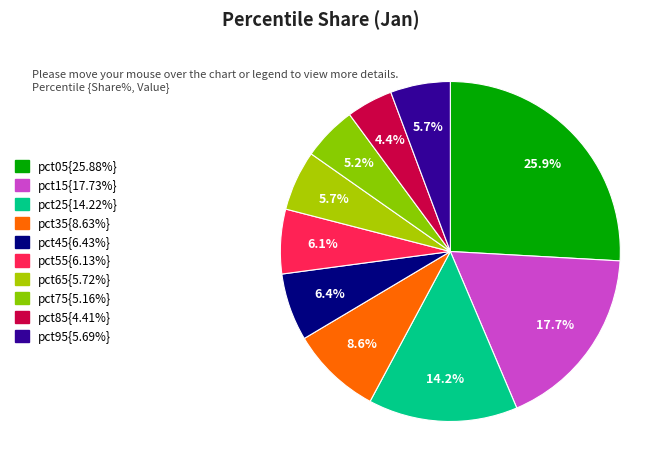

Count the number of slices in the pie.

10